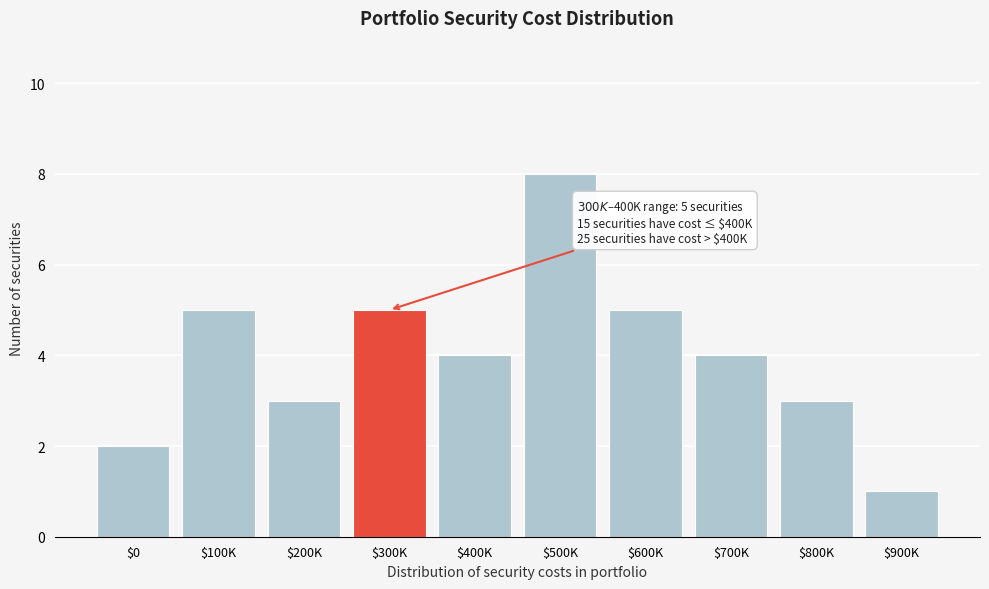

Reading right to left, what are all the values shown in this chart?

1	3	4	5	8	4	5	3	5	2